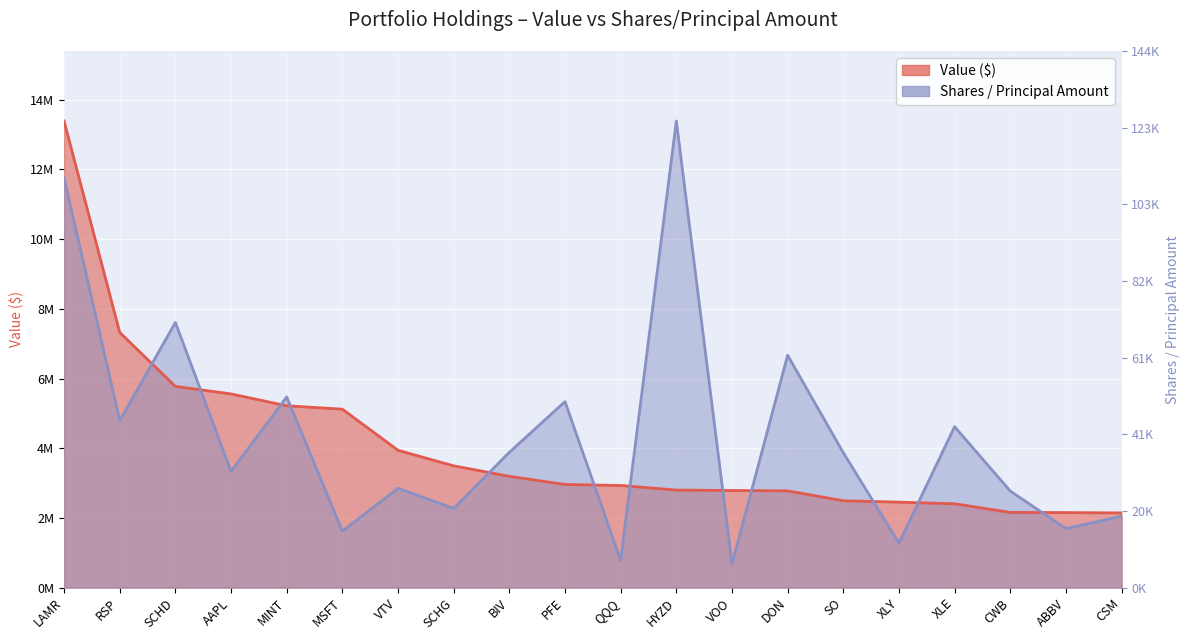

What position from the right is LAMR?

20